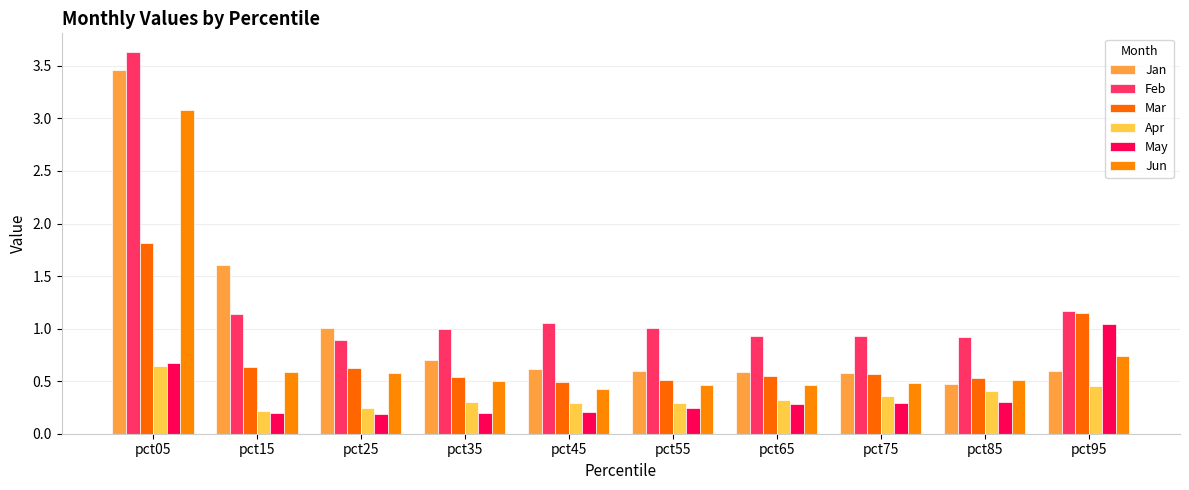

How many bars are there in total?

60